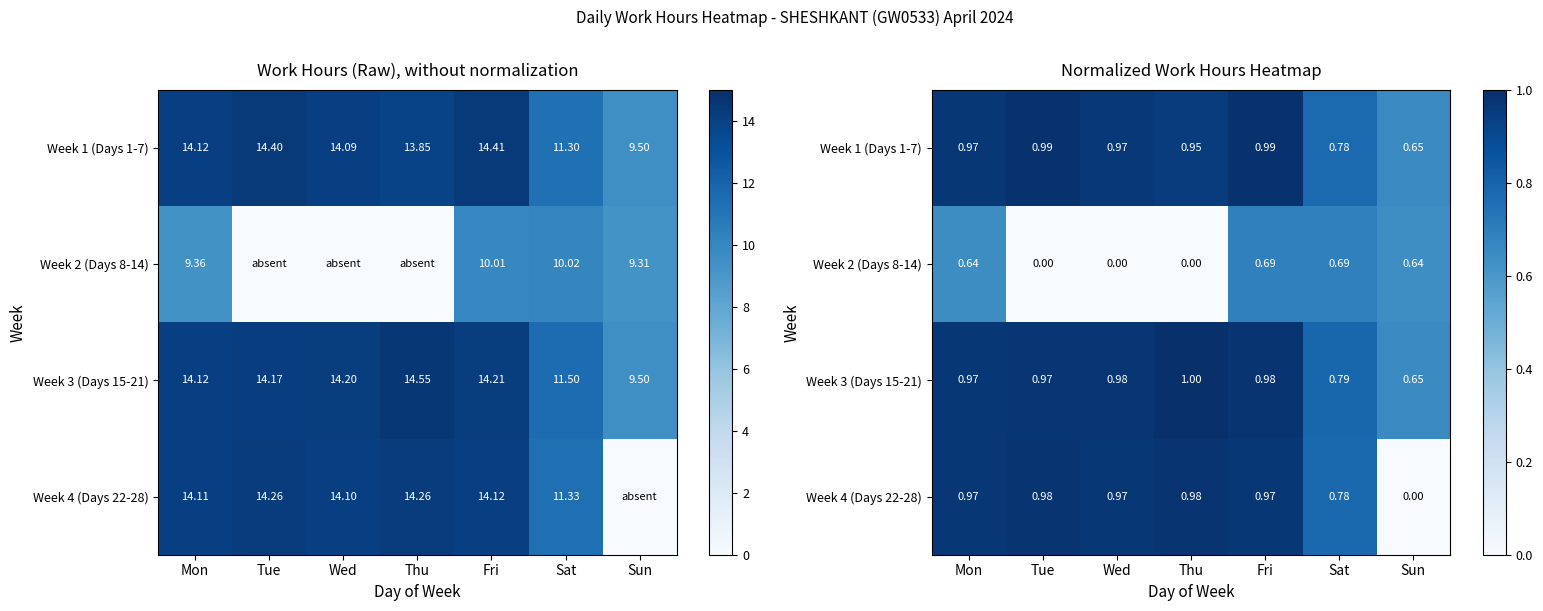

How many data points in Week 2 (Days 8-14) are above 0?

4